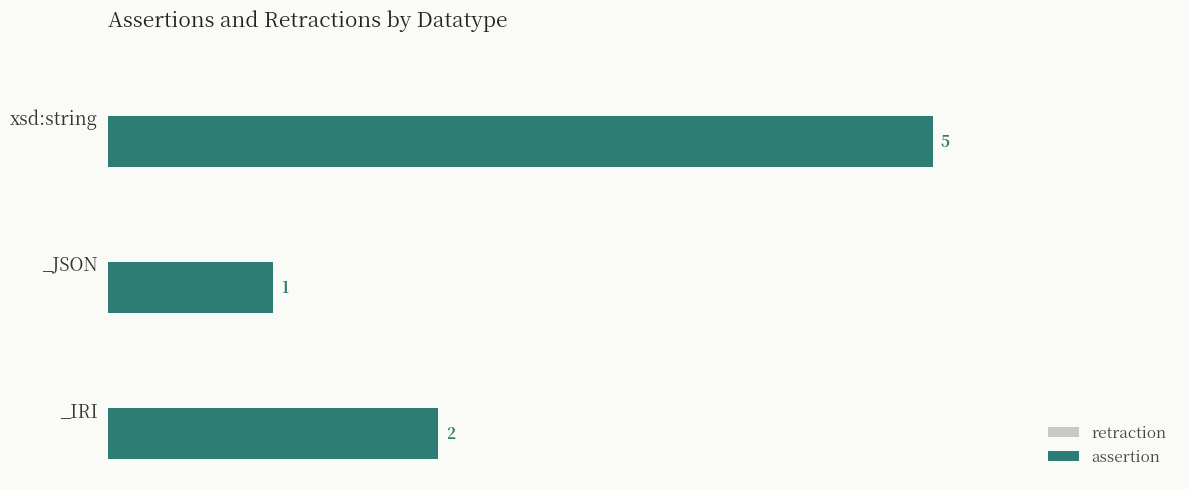

What is the value of the 2nd bar from the top?

1